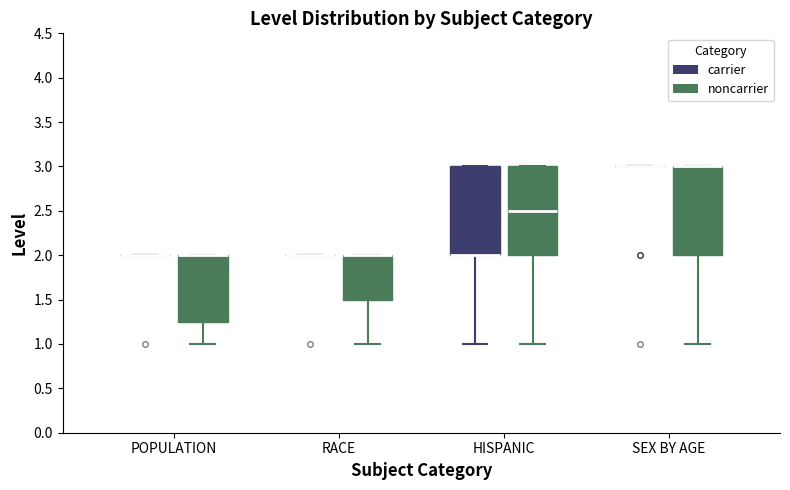

Where does the lower whisker of the box for HISPANIC (carrier) end on the y-axis? The values are not printed on the chart, so give them approximately, as read against the axis.

1.00